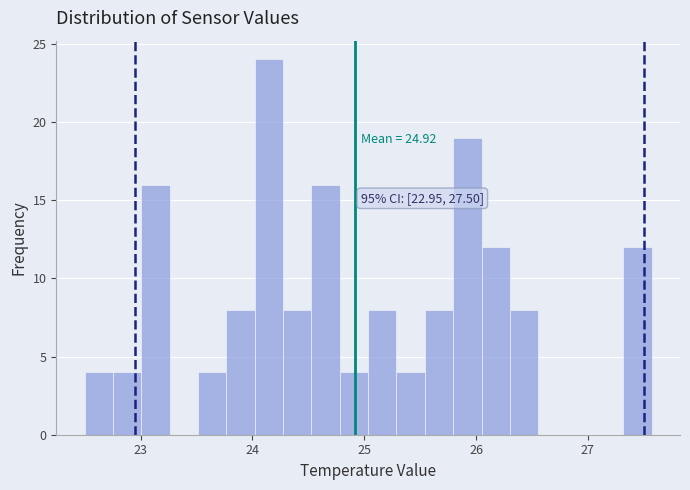

Around what value on the x-axis is the tallest bar? Give the approximate position of its centre, as read against the axis.

24.1